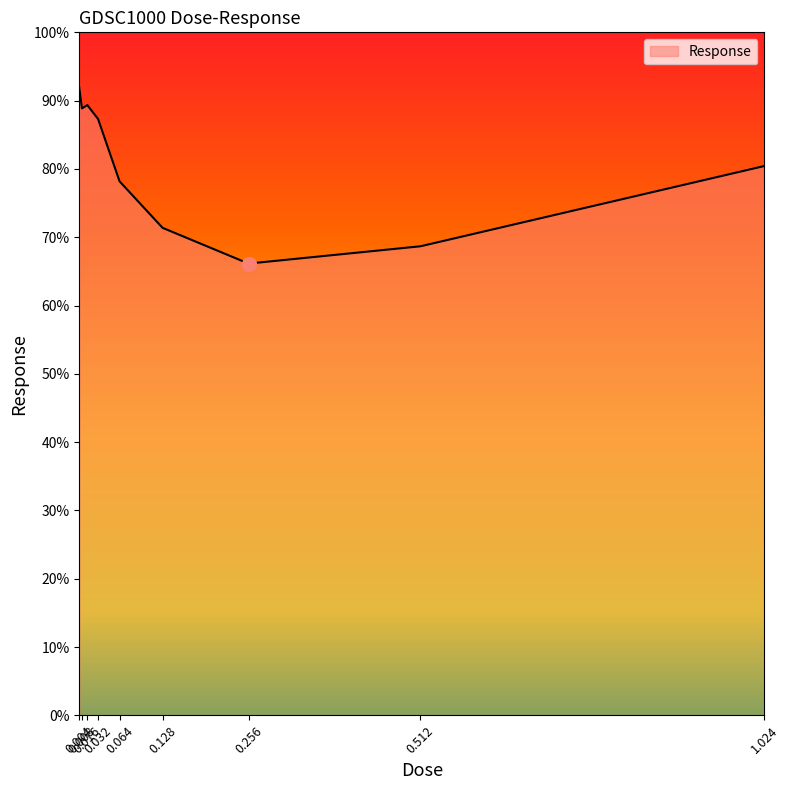

What is the sum of the values at 0.064 and 0.512?

146.9